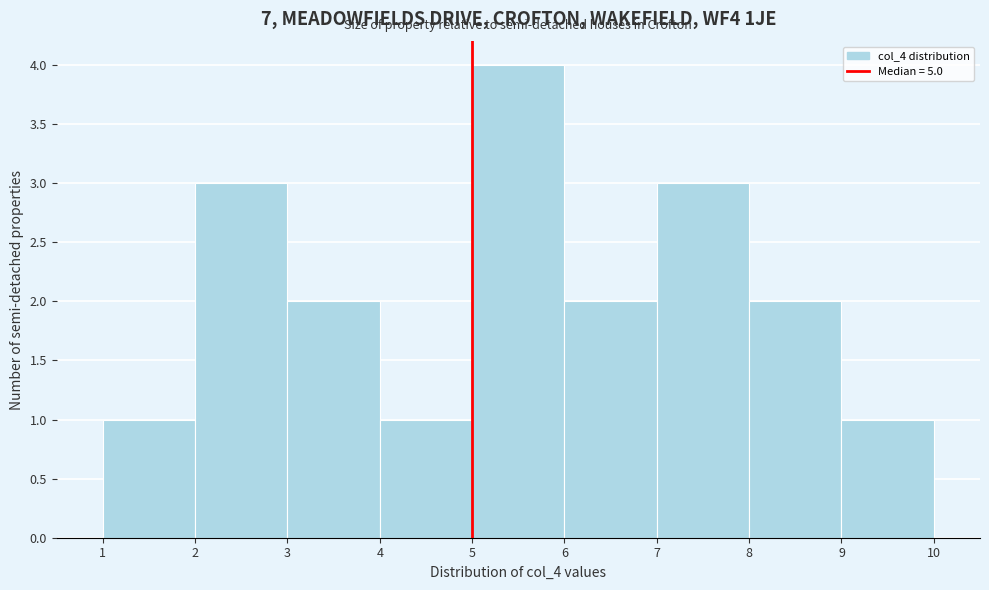

What is the height of the bar covering 9 to 10 on the x-axis? The values are not printed on the chart, so give them approximately, as read against the axis.

1